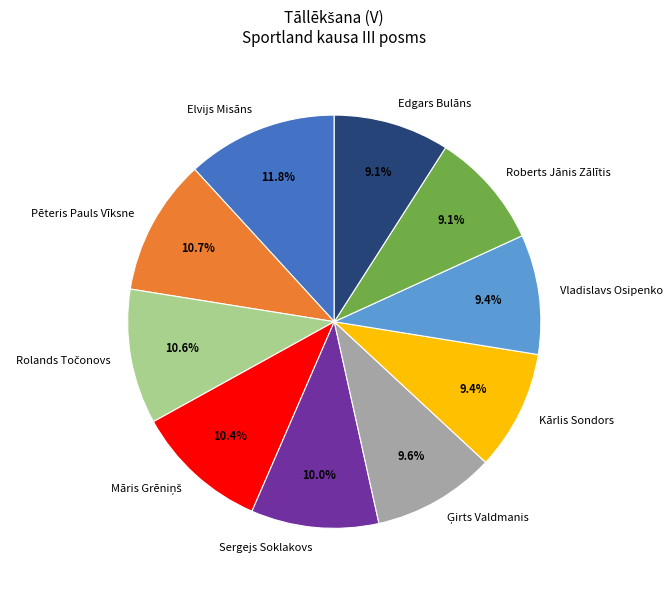

Approximately how many times larger is the value at Pēteris Pauls Vīksne compared to Vladislavs Osipenko?

1.1